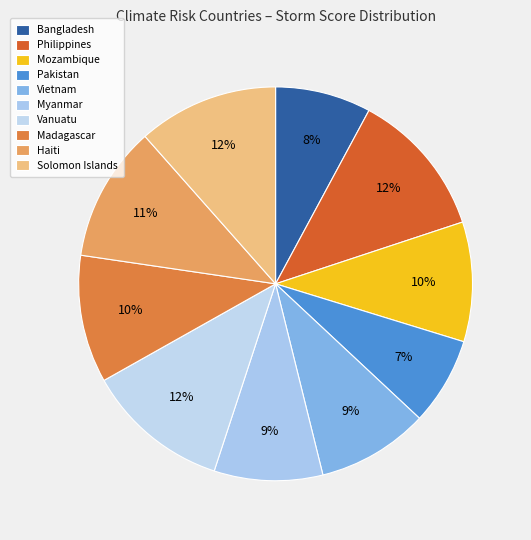

What is the ratio of the value at Vietnam to the value at Solomon Islands?

0.8